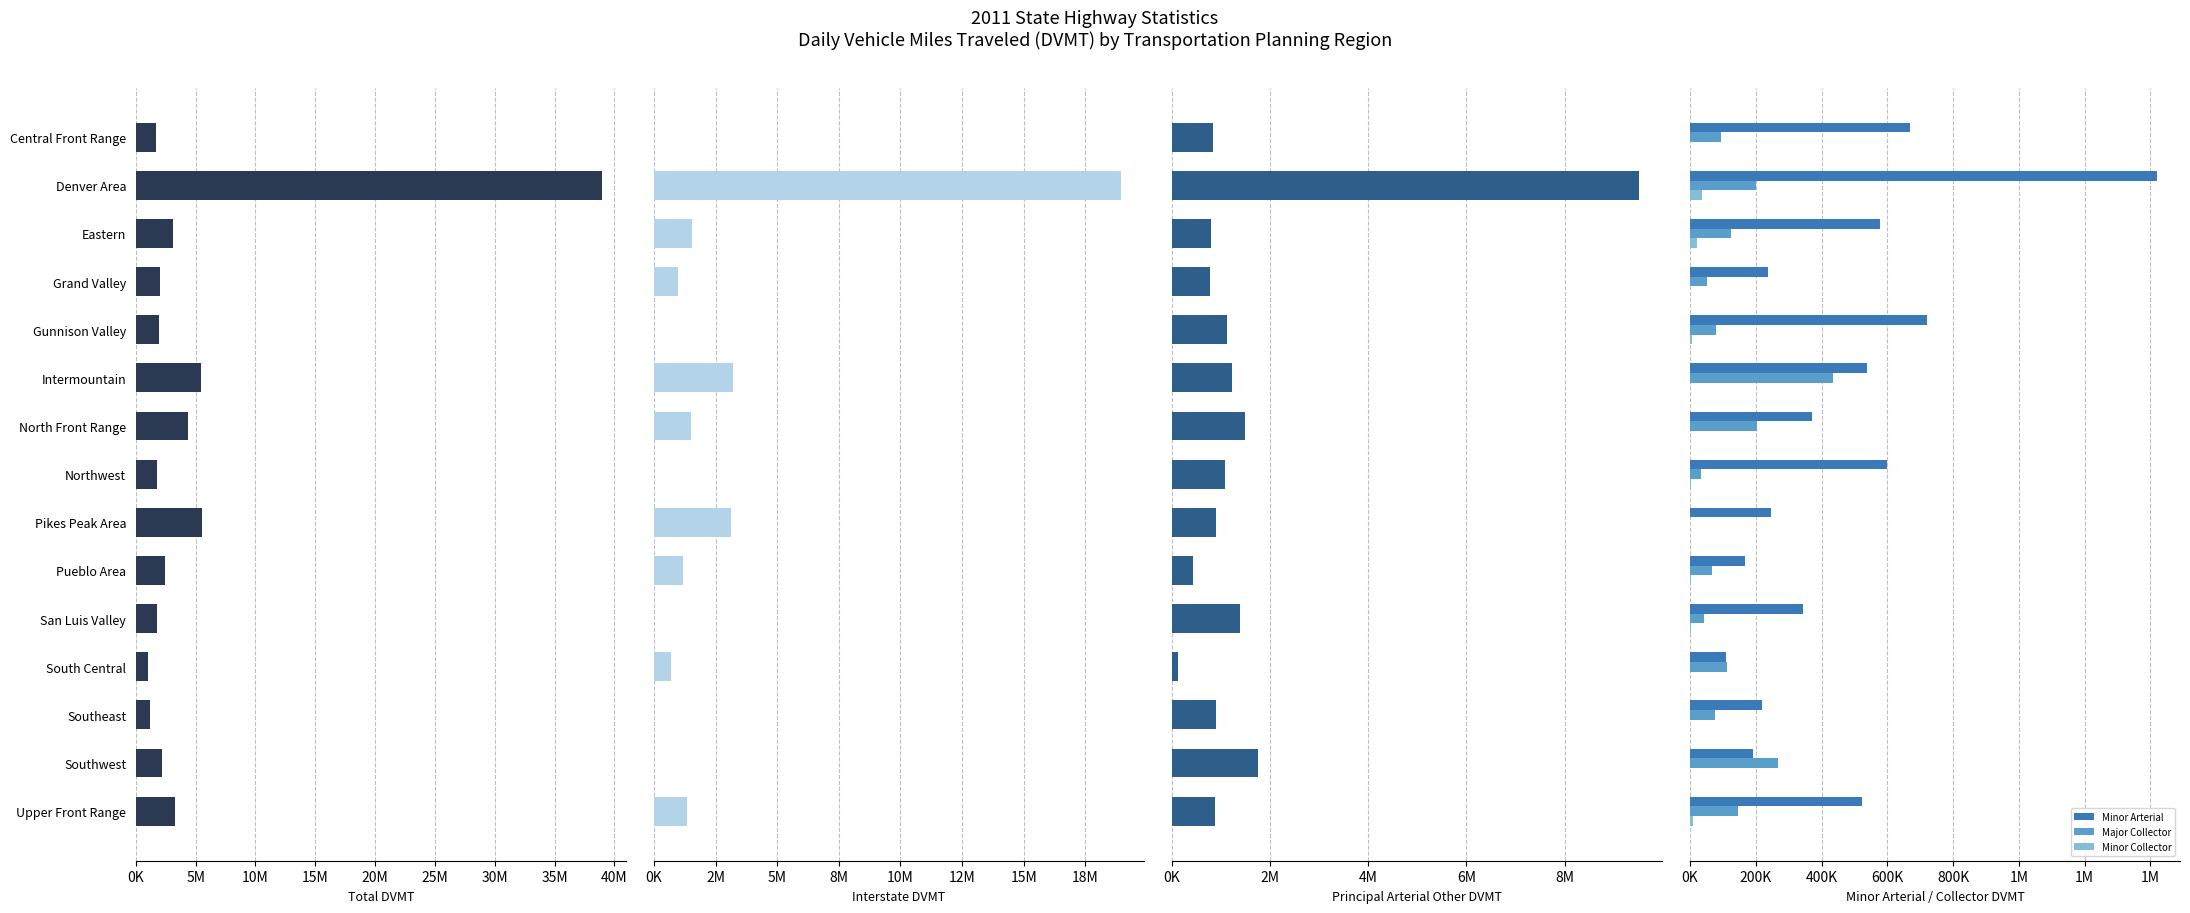

Which series has the widest spread of values?

Total DVMT